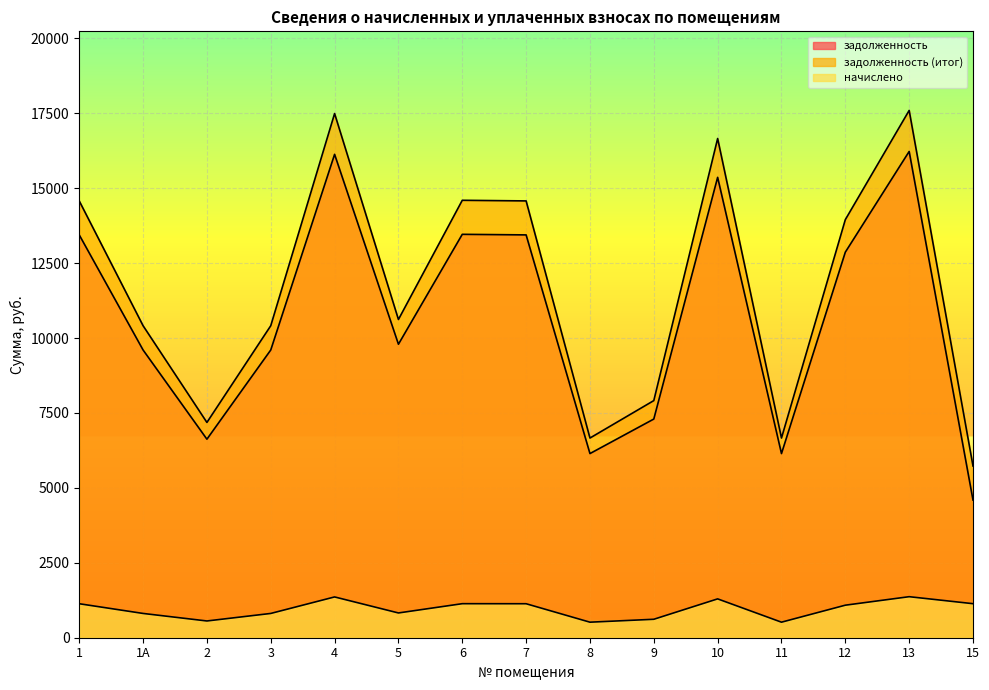

At which label does задолженность first exceed 9792?

1